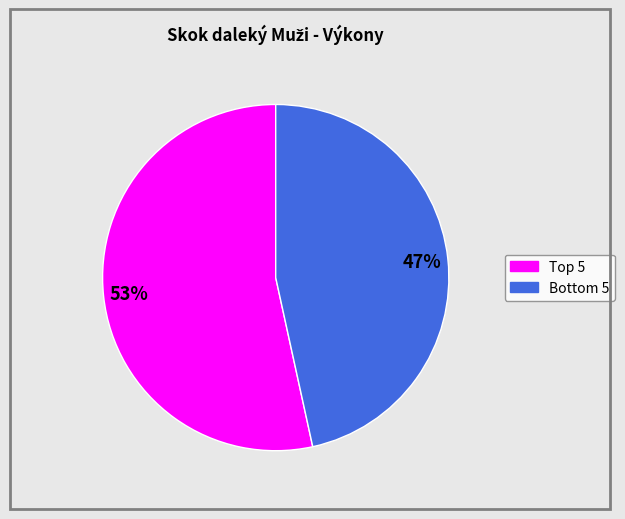

To the nearest percent, what is the average slice percentage?

50%